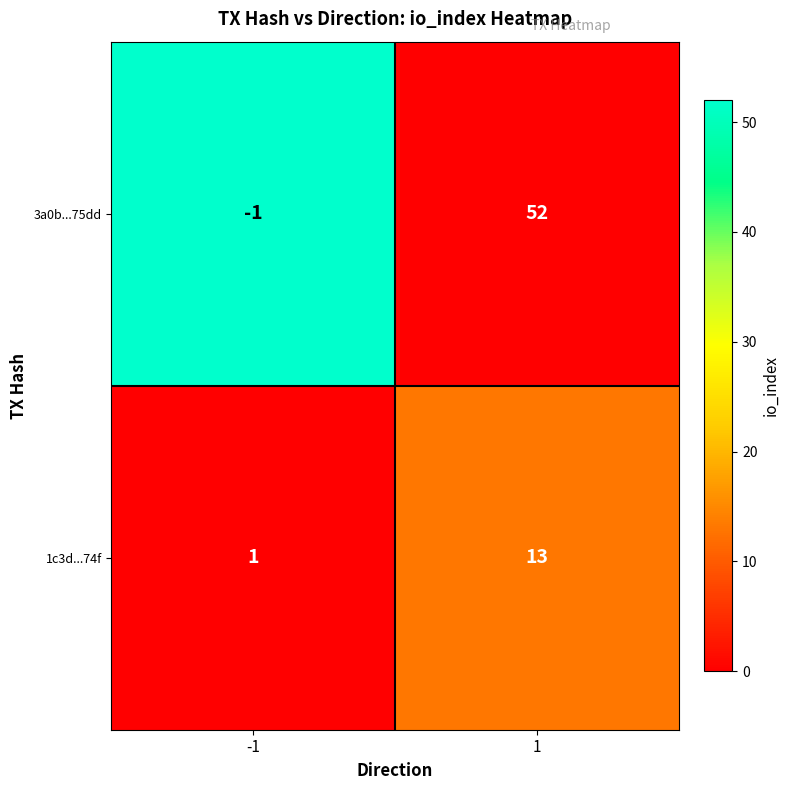

What is the spread (max minus min) of values at -1?

2